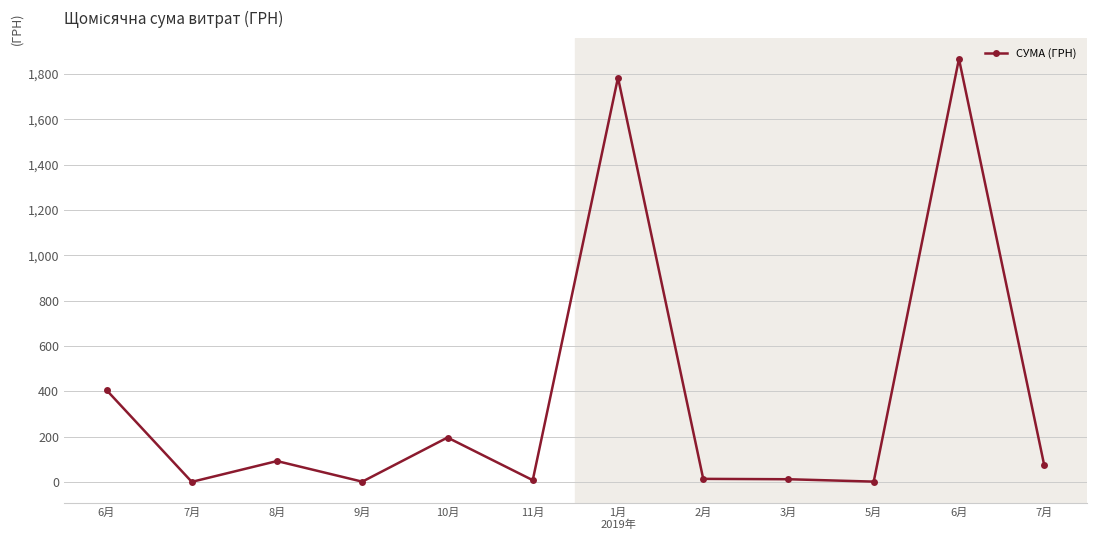

Reading left to right, what are all the values shown in this chart?

405.3	0.5	92.2	1.3	196.0	7.9	1783.7	13.7	12.1	1.6	1866.4	74.5